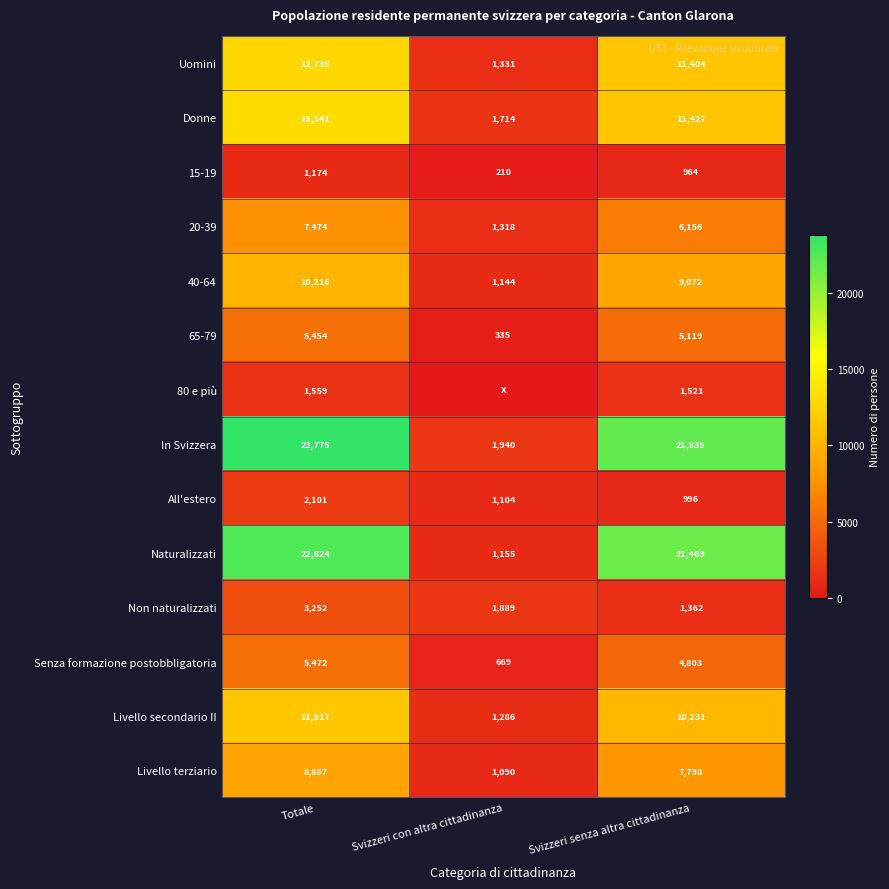

Rank the categories by Donne value from lowest to highest.

Svizzeri con altra cittadinanza, Svizzeri senza altra cittadinanza, Totale